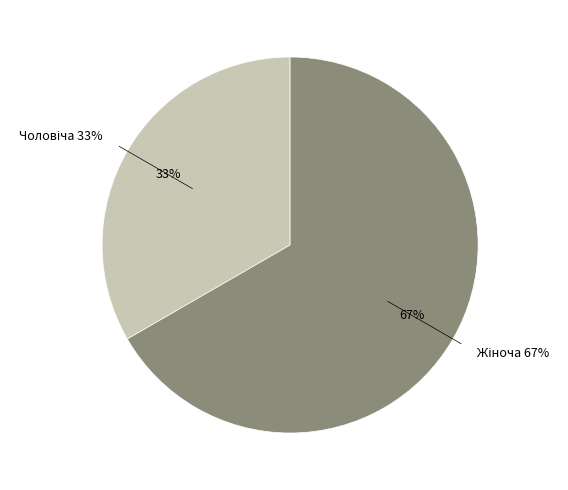

True or false: Жіноча accounts for 60% of the total.

False